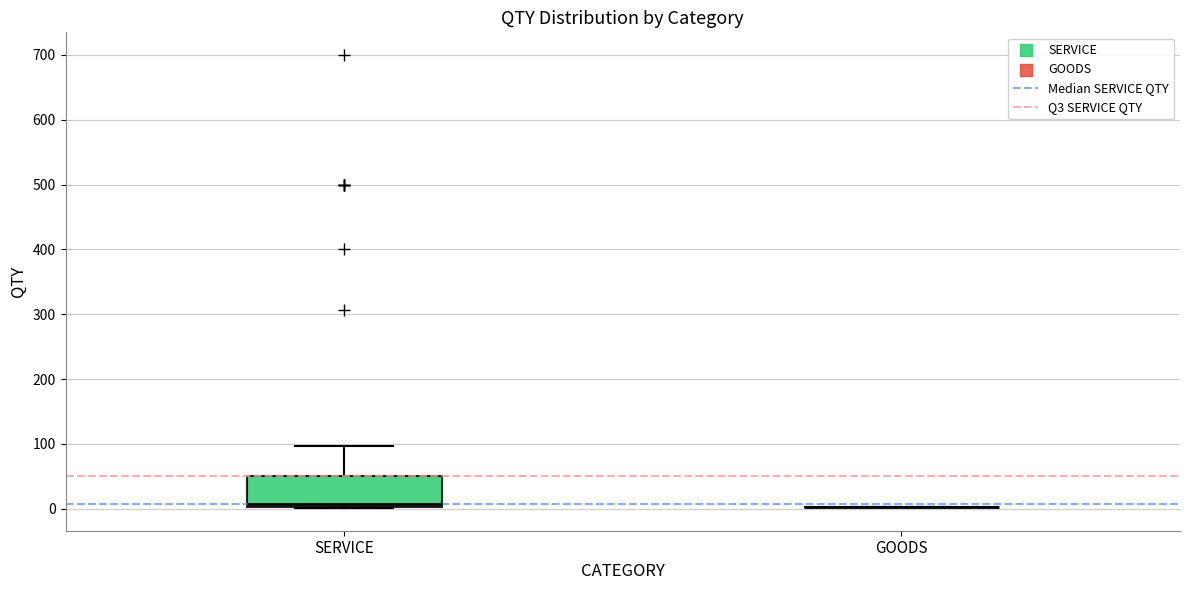

Reading left to right, read every box against the y-axis: the position of its median line, the range the box covers, and the ends of its whiskers. The values are not printed on the chart, so give them approximately, as read against the axis.

SERVICE: median 10, box 0 to 50, whiskers 0 to 100
GOODS: box collapsed to a line at 0, whiskers 0 to 0